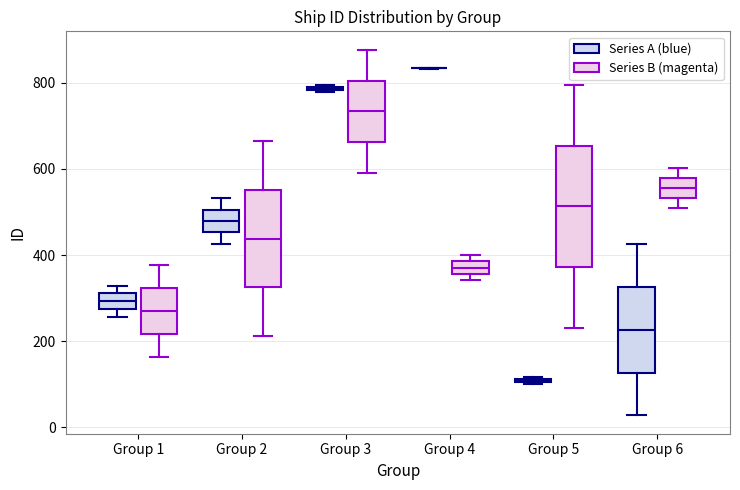

Which box is the tallest, from its lower edge to its upper edge?

Group 5 (Series B (magenta))